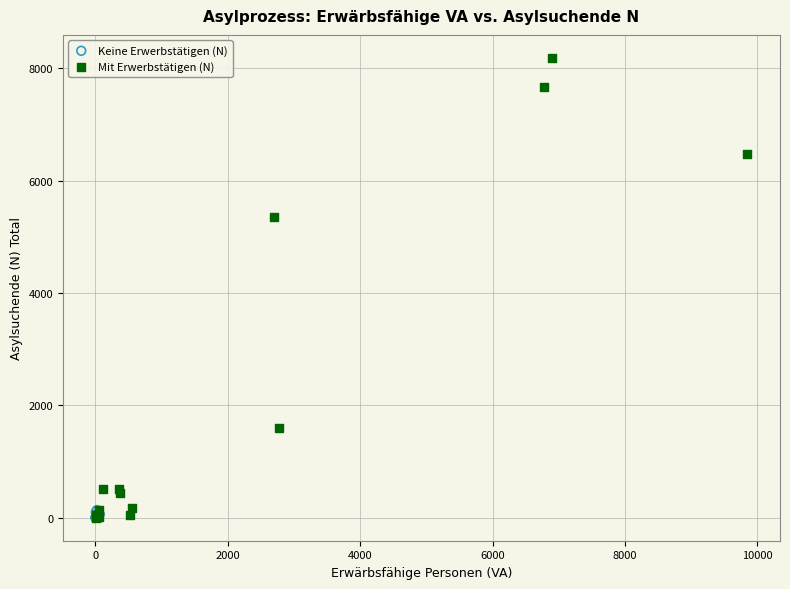

Which series reaches the maximum Y coordinate?

Mit Erwerbstätigen (N)